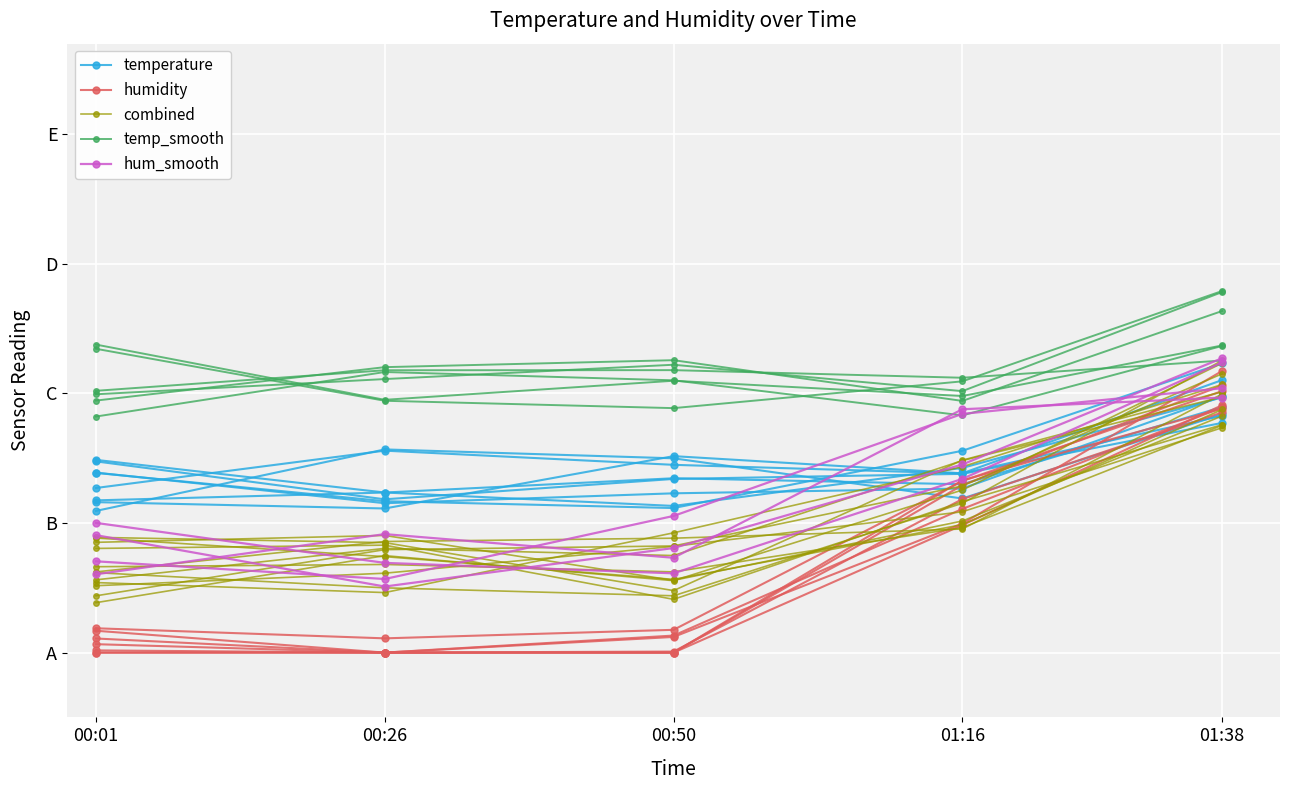

Rank the series by their maximum value, from lowest to highest.

combined, temperature, humidity, hum_smooth, temp_smooth